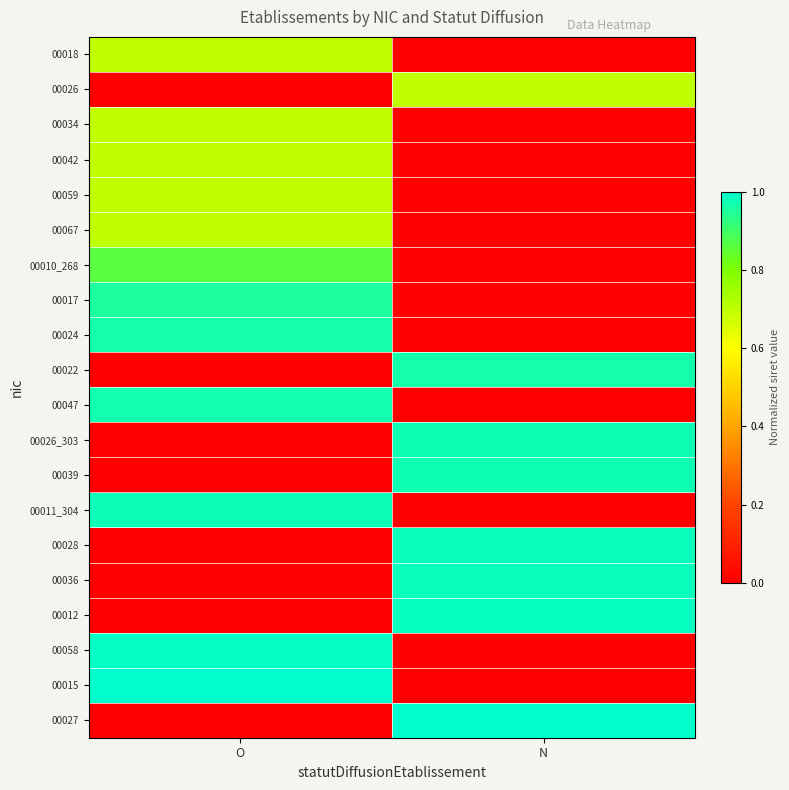

Which series has the widest spread of values?

00027